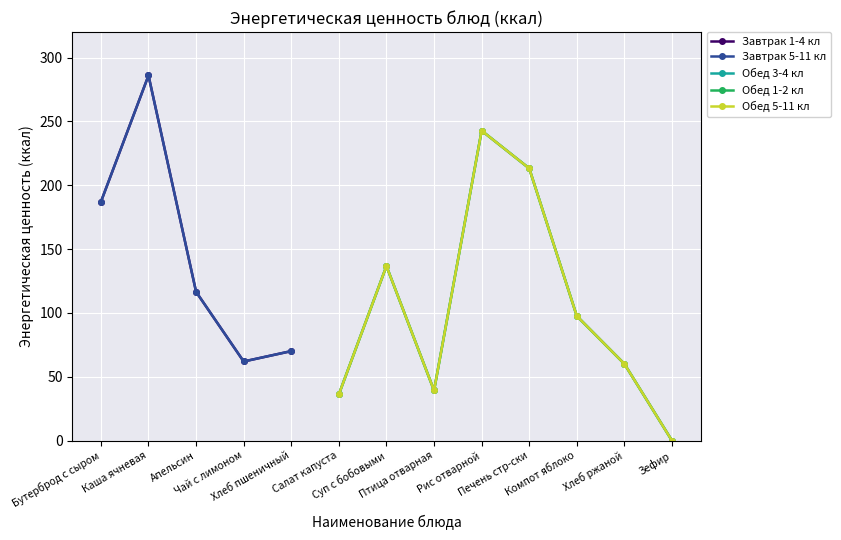

What is the maximum value shown in the chart?

286.0